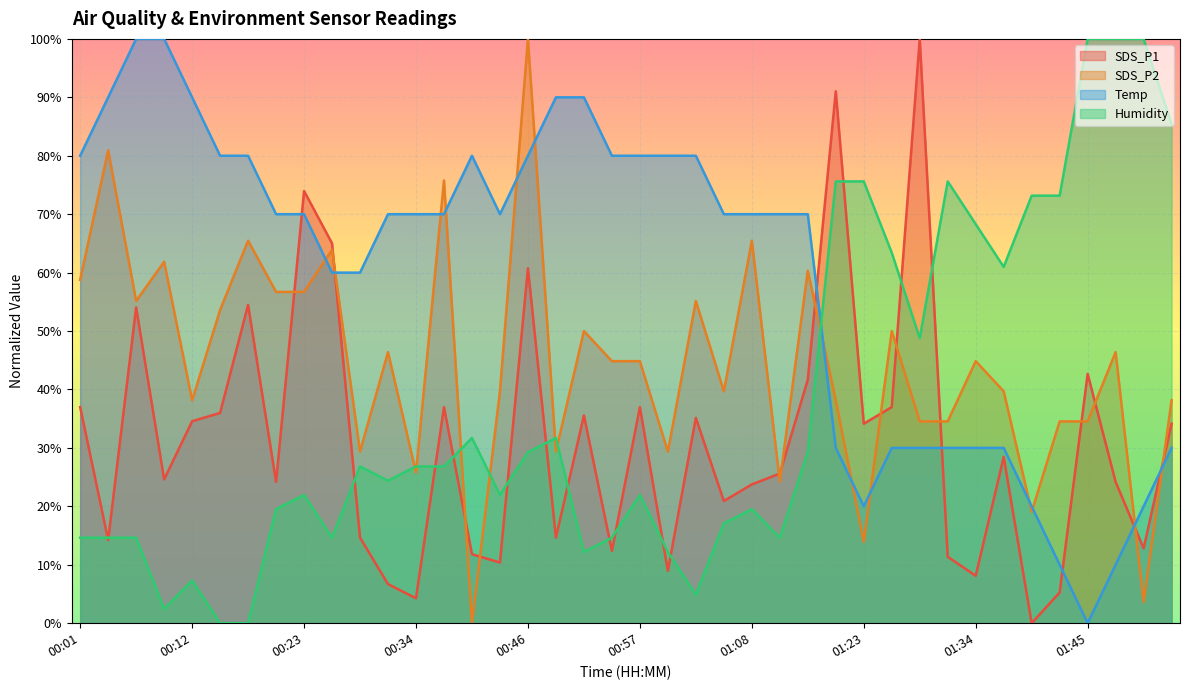

How many values in Temp are above zero?

39